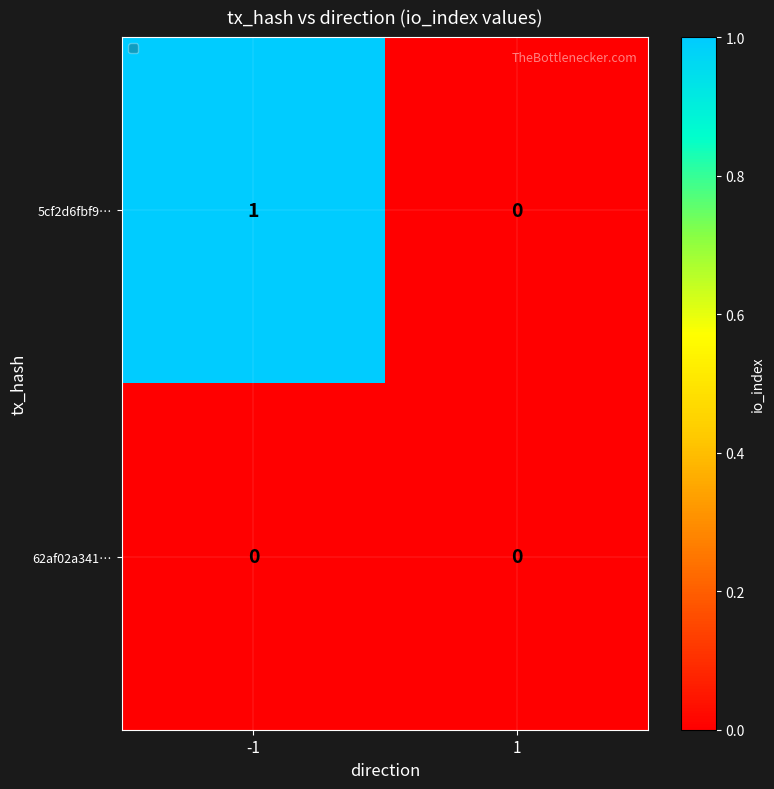

The 62af02a341… series shows 0 at 1. True or false?

True